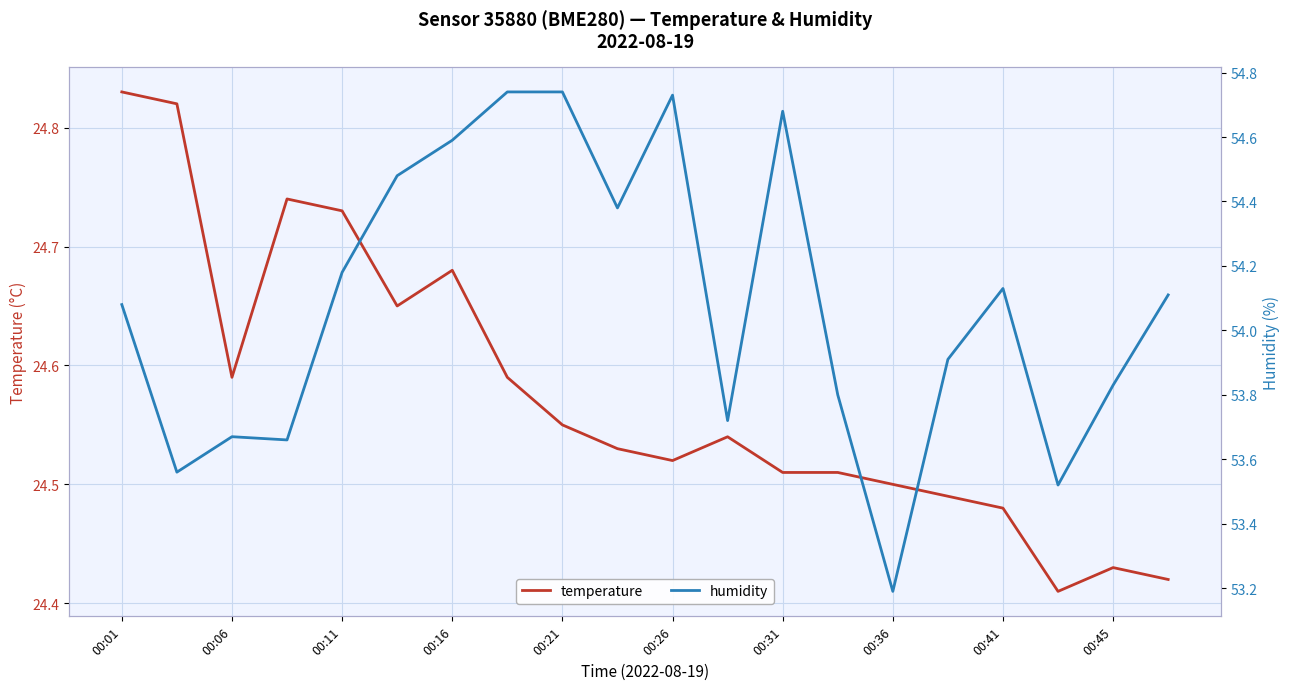

Is it true that temperature equals 24.5 at 15?

True